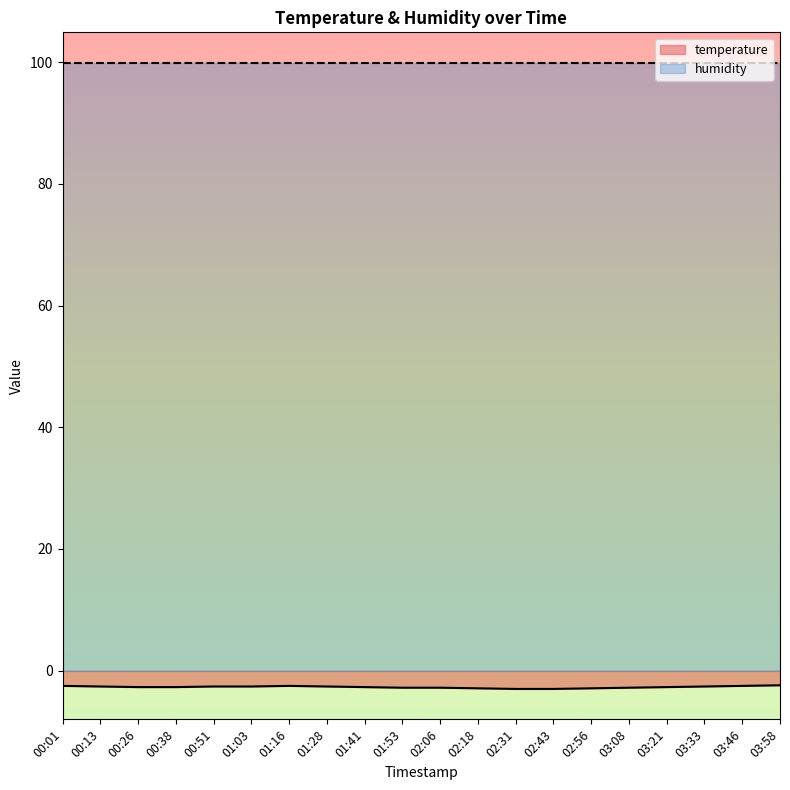

The temperature series shows -3.8 at 01:28. True or false?

False